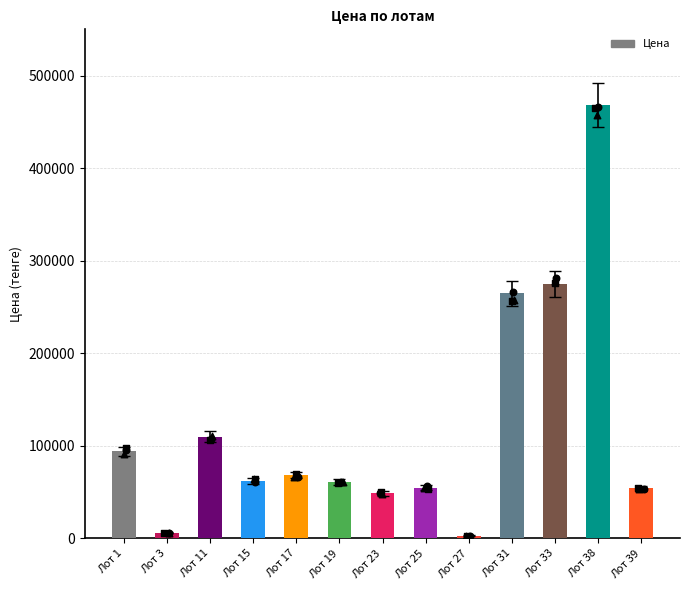

Which has a higher value, Лот 11 or Лот 23?

Лот 11